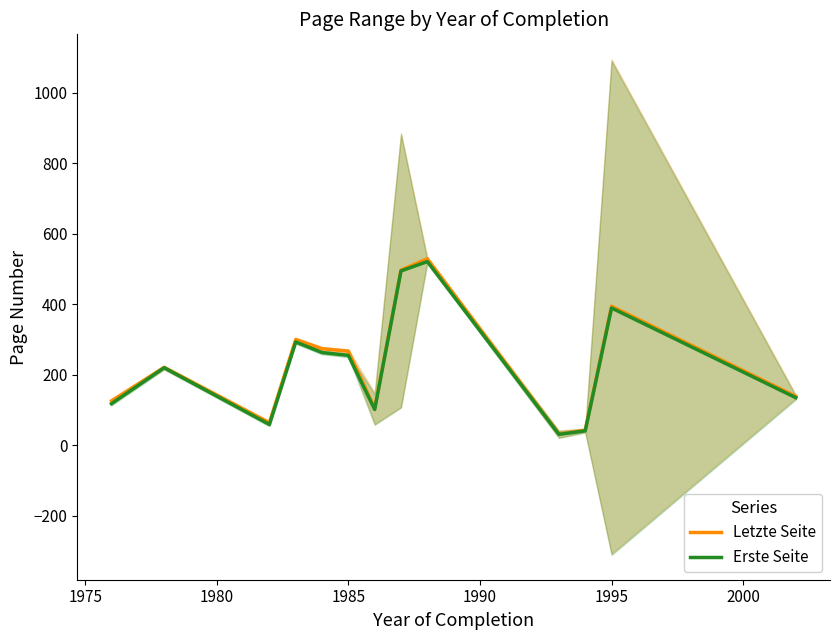

What is the difference between the maximum and minimum values in the Erste Seite series?

490.0